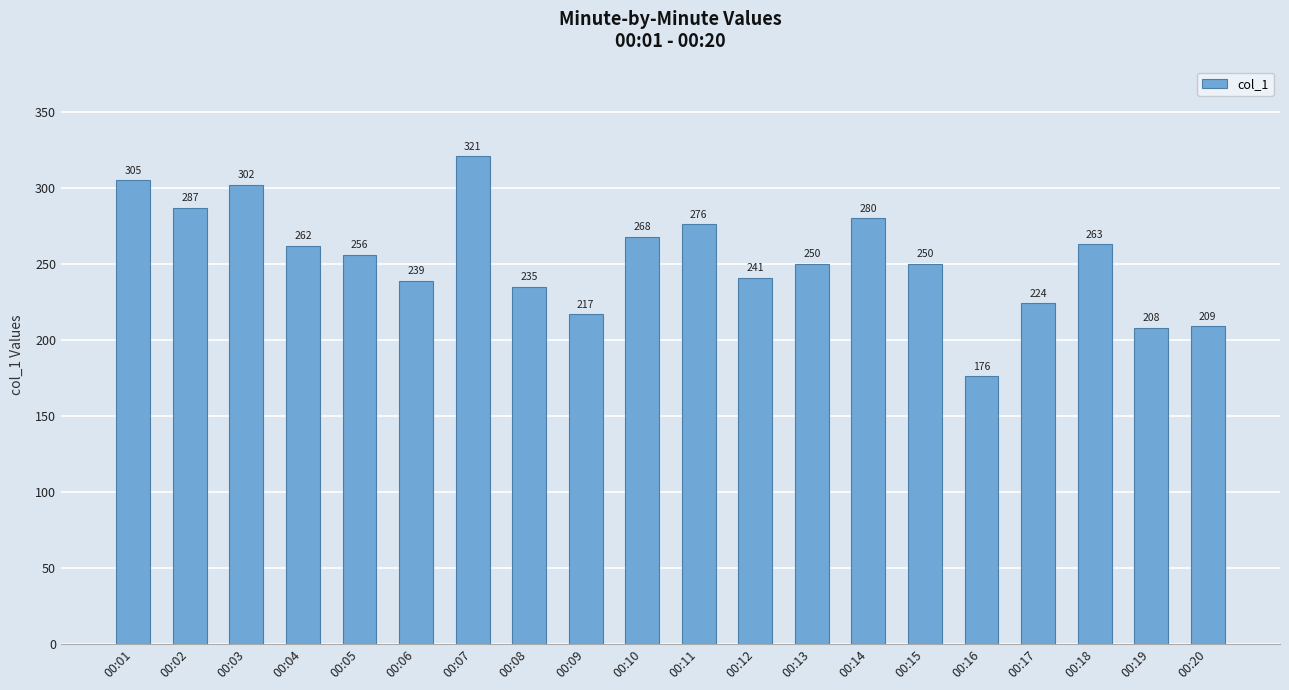

Does the chart contain stacked bars?

No